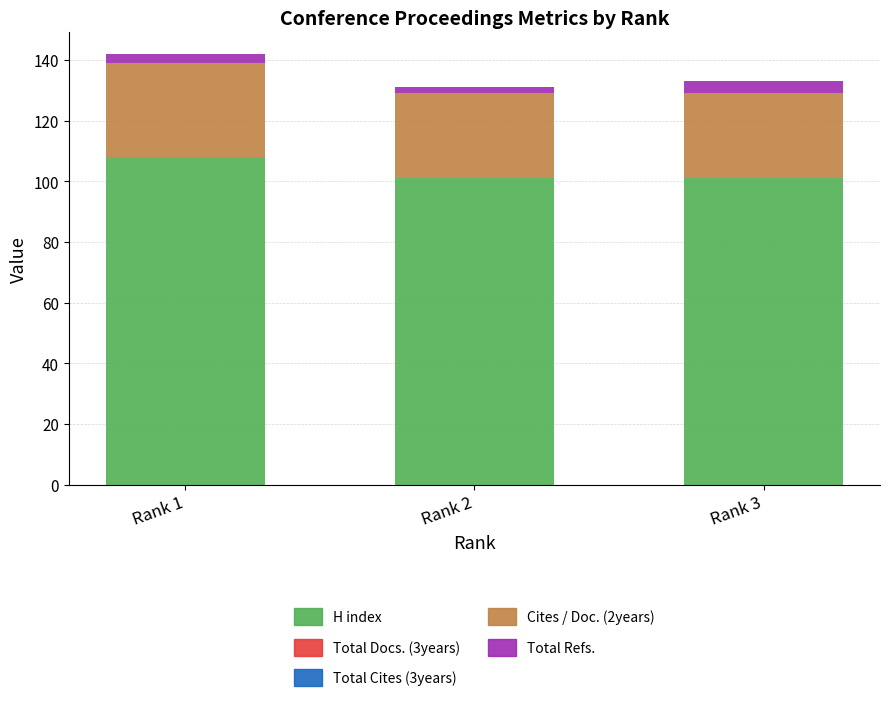

At which category is the sum across all series the highest?

Rank 1